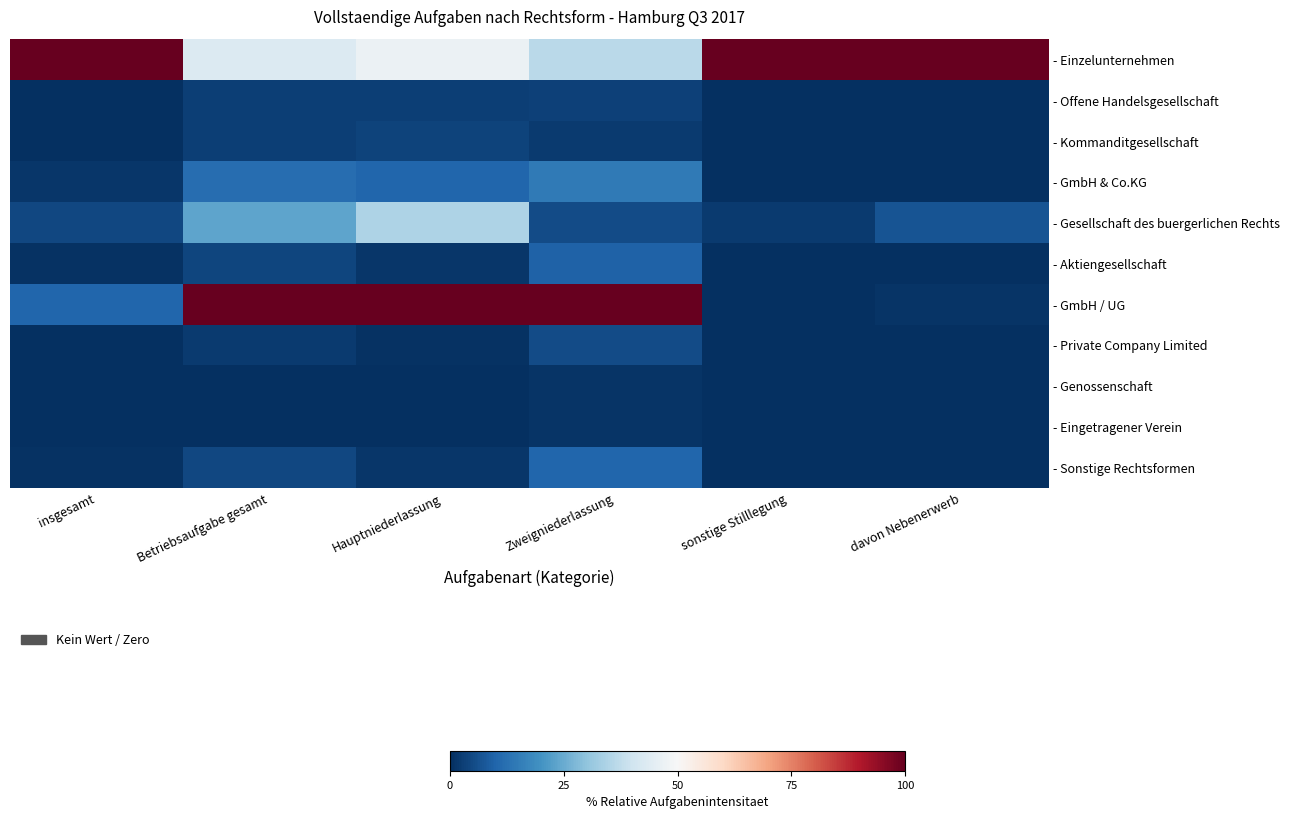

Which has a higher value, Zweigniederlassung or Betriebsaufgabe gesamt?

Betriebsaufgabe gesamt